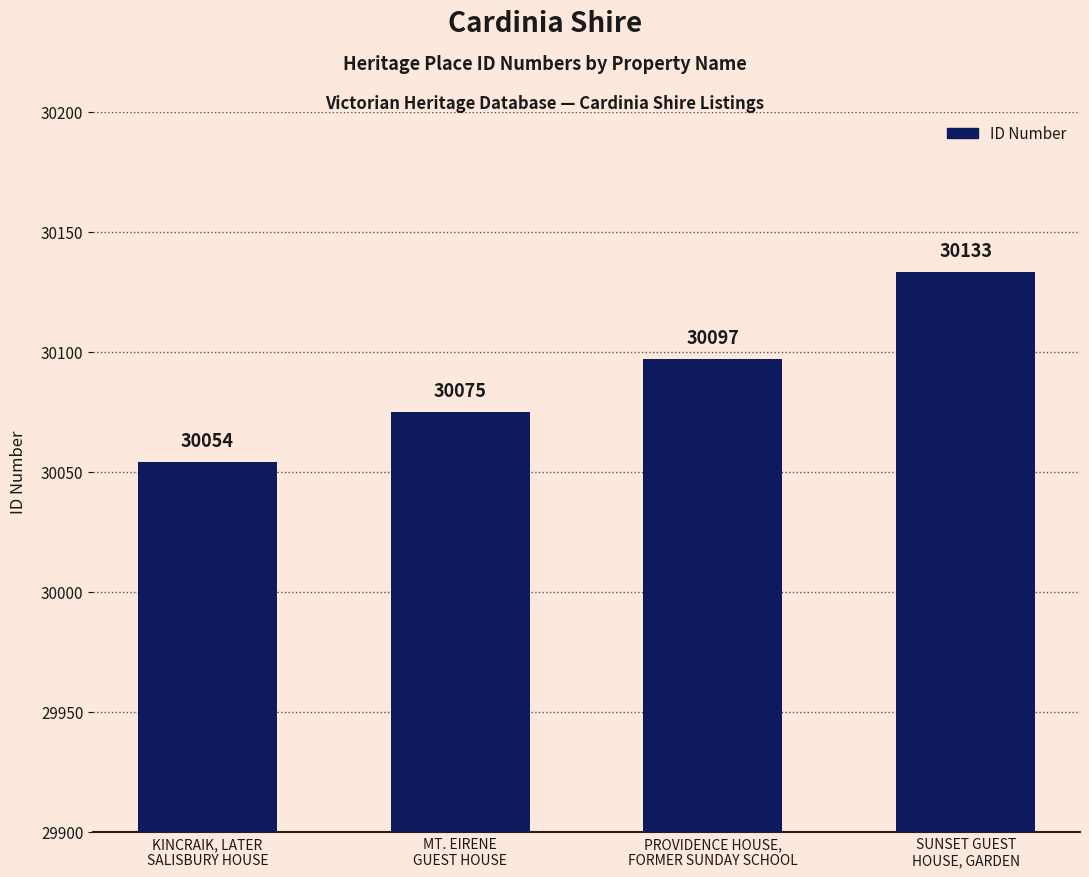

Is it true that the value at PROVIDENCE HOUSE,
FORMER SUNDAY SCHOOL is 30097?

True